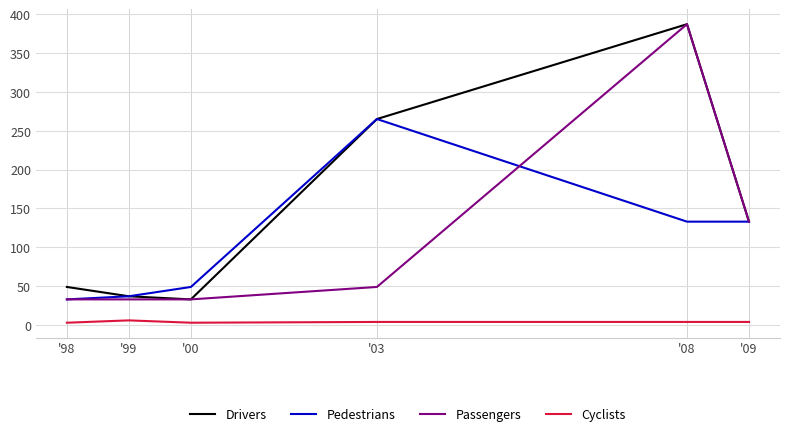

What is the smallest value displayed?

3